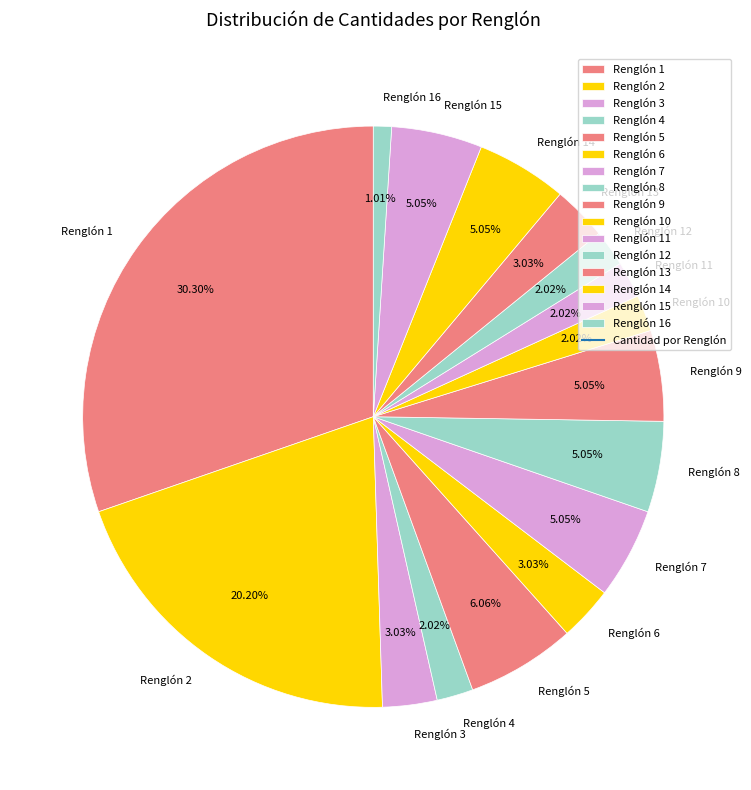

To the nearest percent, what is the difference between the largest and smallest slice percentages?

29%